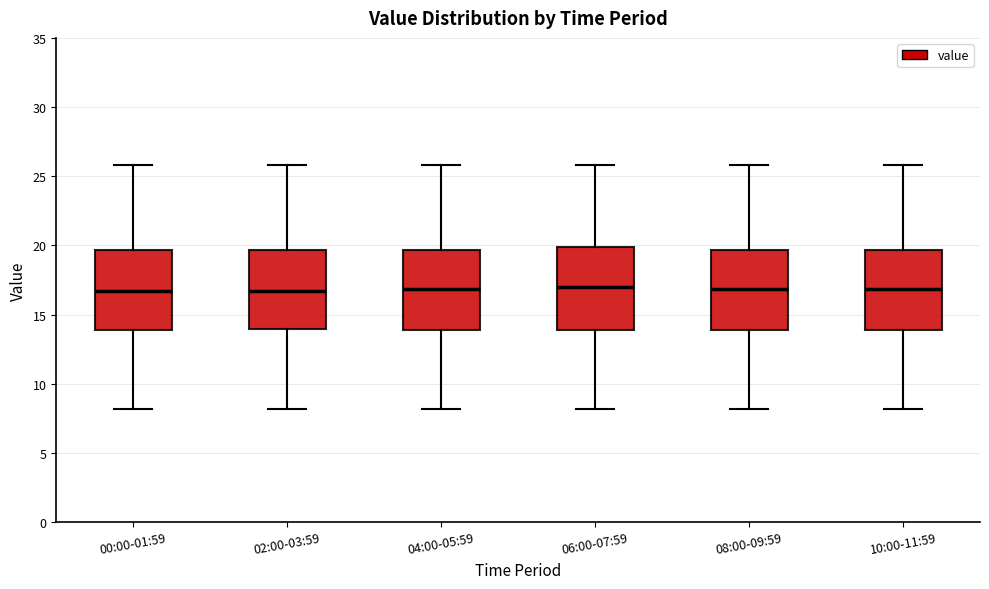

Where does the lower whisker of the box for 02:00-03:59 end on the y-axis? The values are not printed on the chart, so give them approximately, as read against the axis.

8.0